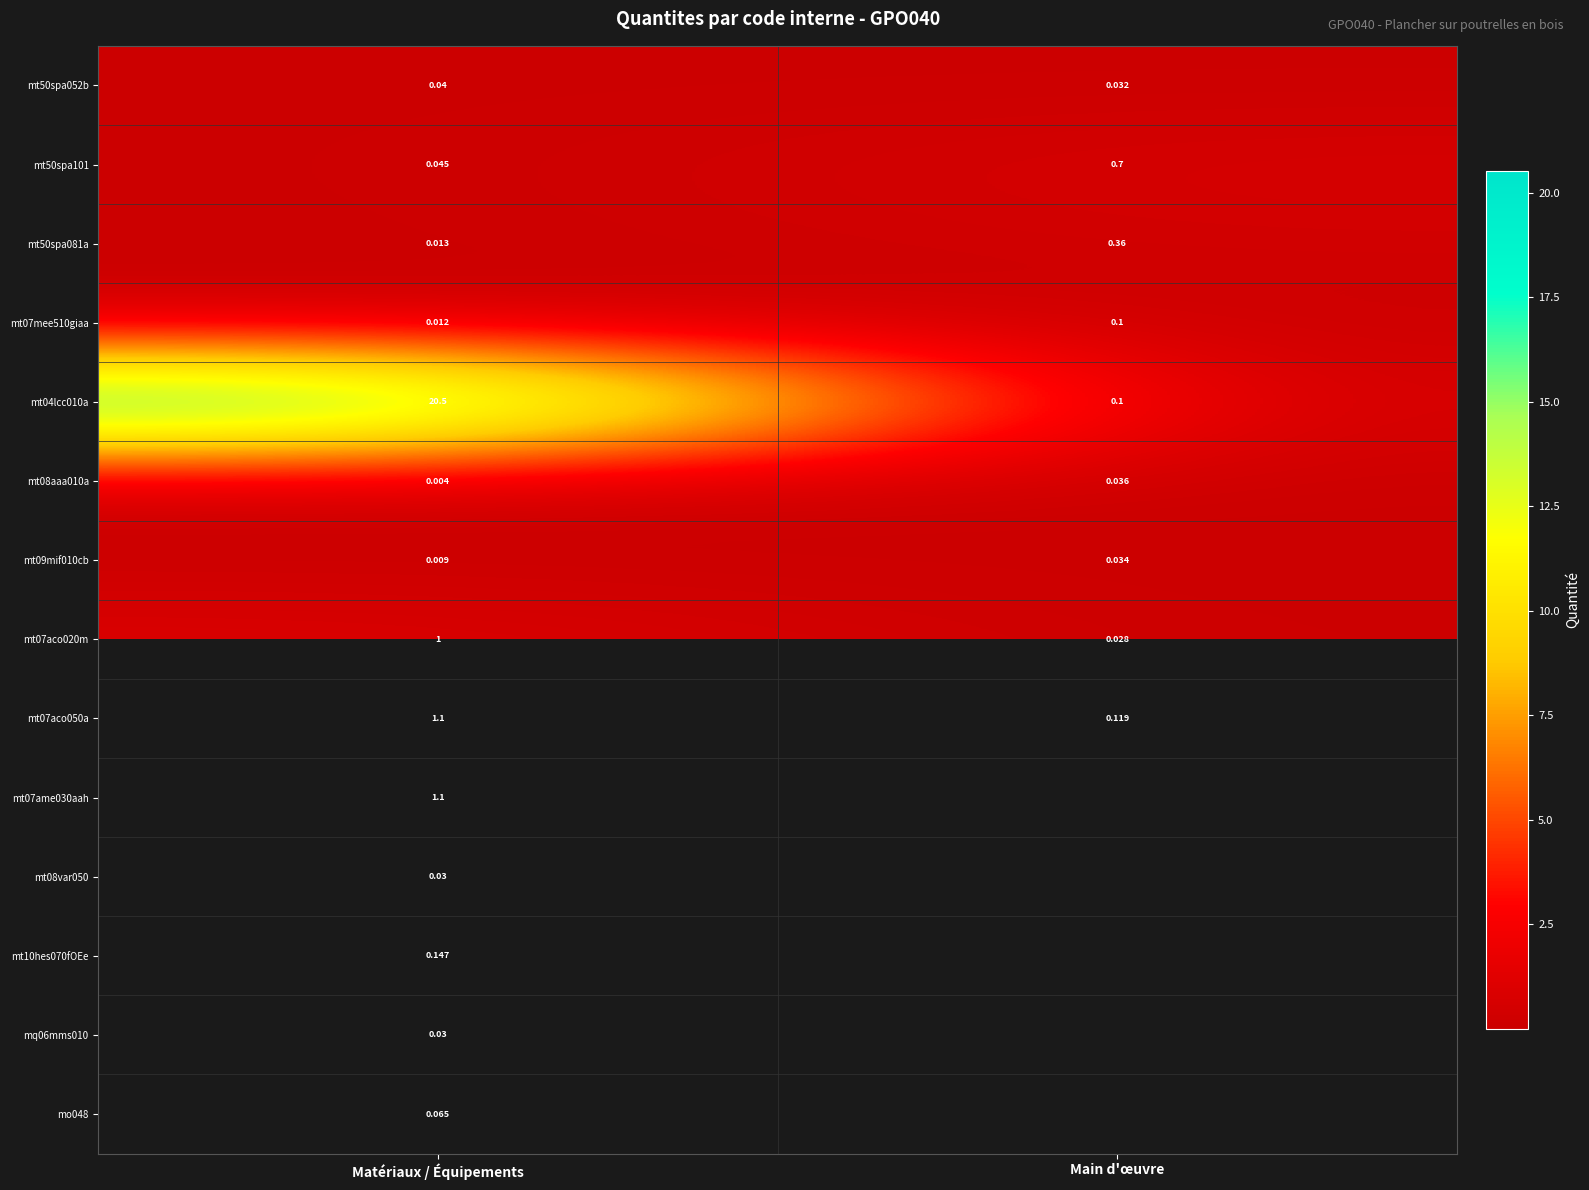

Which category has the highest value in the mt07aco050a series?

Matériaux / Équipements